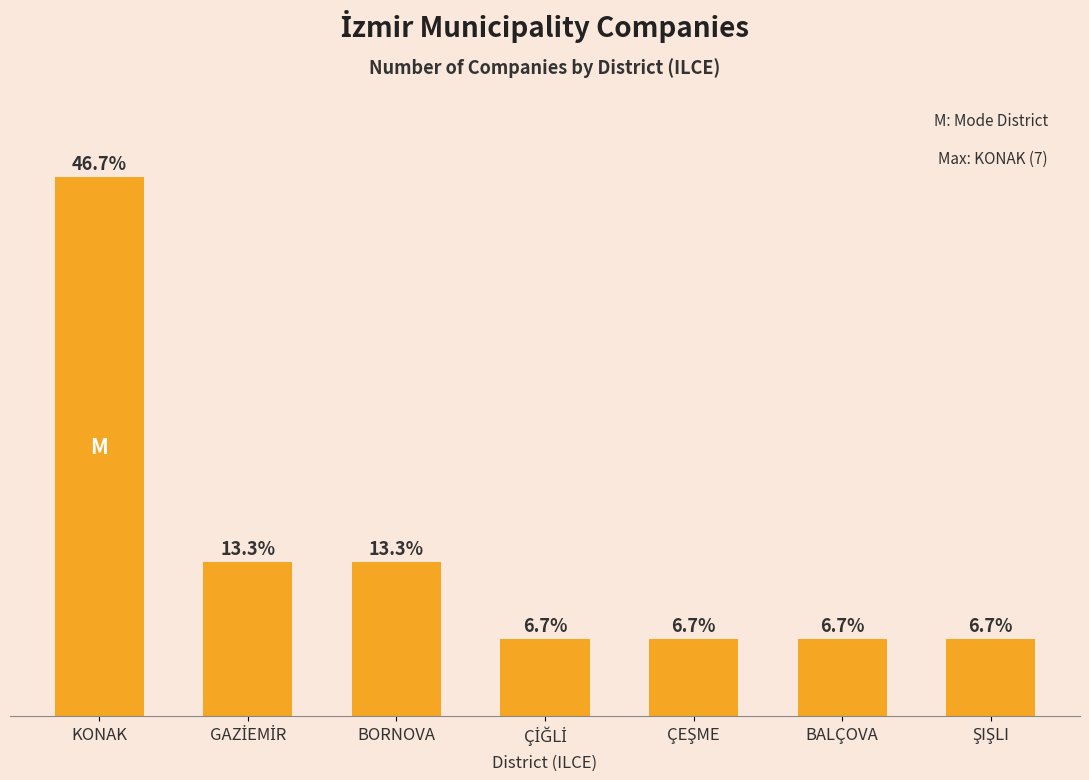

What is the maximum value shown in the chart?

7